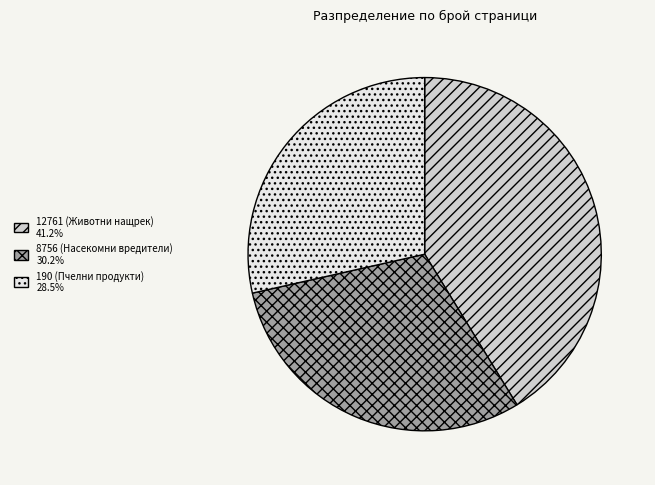

Is it true that 12761 (Животни нащрек) is 48% of the pie?

False